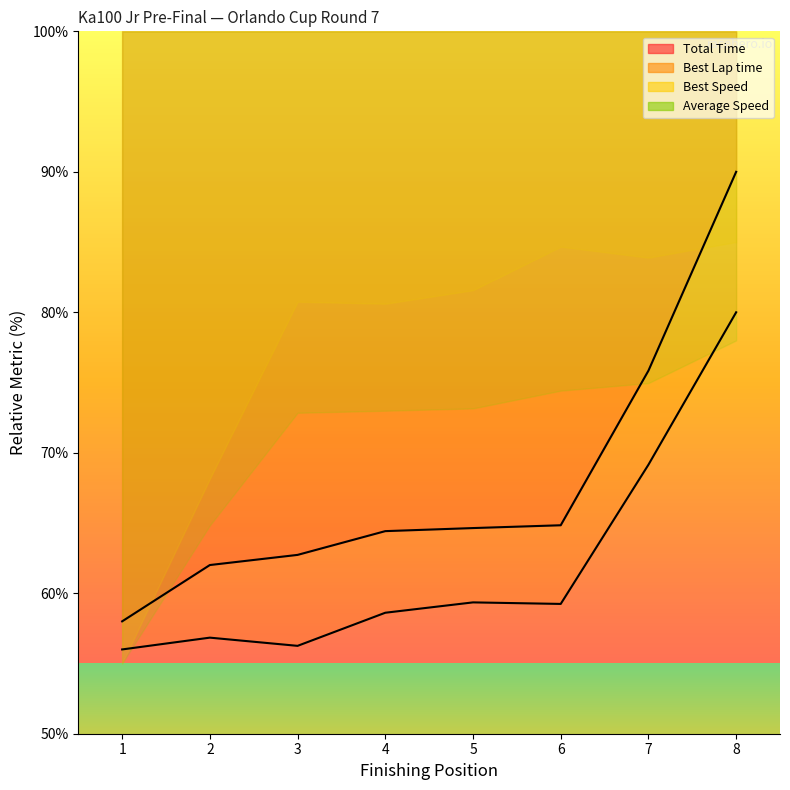

True or false: Best Lap time and Total Time cross at least once.

False